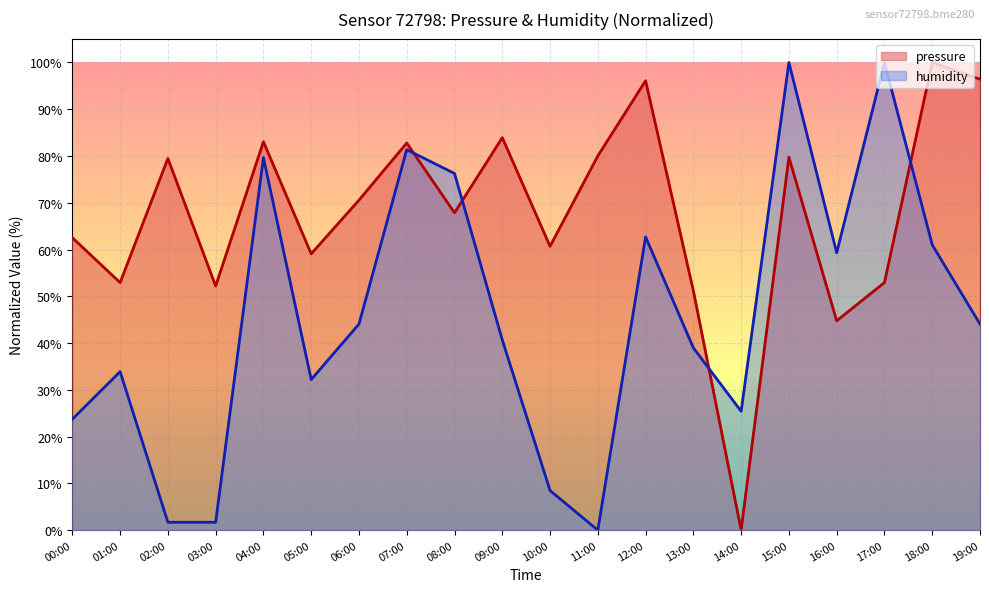

Rank the categories by pressure value from lowest to highest.

14:00, 16:00, 13:00, 03:00, 01:00, 17:00, 05:00, 10:00, 00:00, 08:00, 06:00, 02:00, 15:00, 11:00, 07:00, 04:00, 09:00, 12:00, 19:00, 18:00